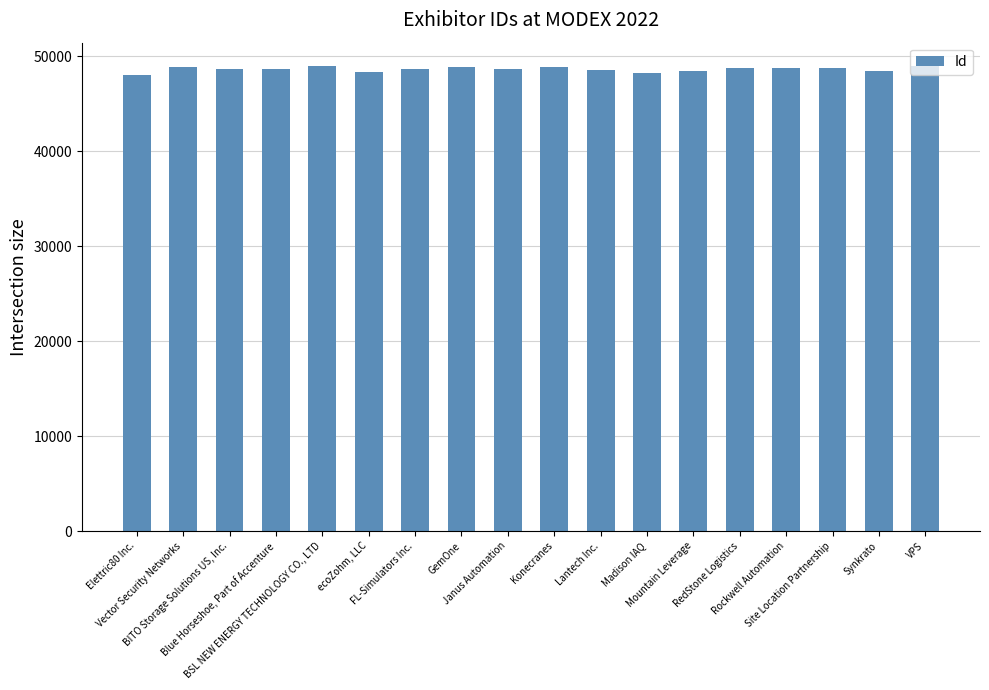

List the labels in order of value, largest first.

VPS, BSL NEW ENERGY TECHNOLOGY CO., LTD, Konecranes, GemOne, Vector Security Networks, Rockwell Automation, Site Location Partnership, RedStone Logistics, Blue Horseshoe, Part of Accenture, Janus Automation, BITO Storage Solutions US, Inc., FL-Simulators Inc., Lantech Inc., Mountain Leverage, Synkrato, ecoZohm, LLC, Madison IAQ, Elettric80 Inc.